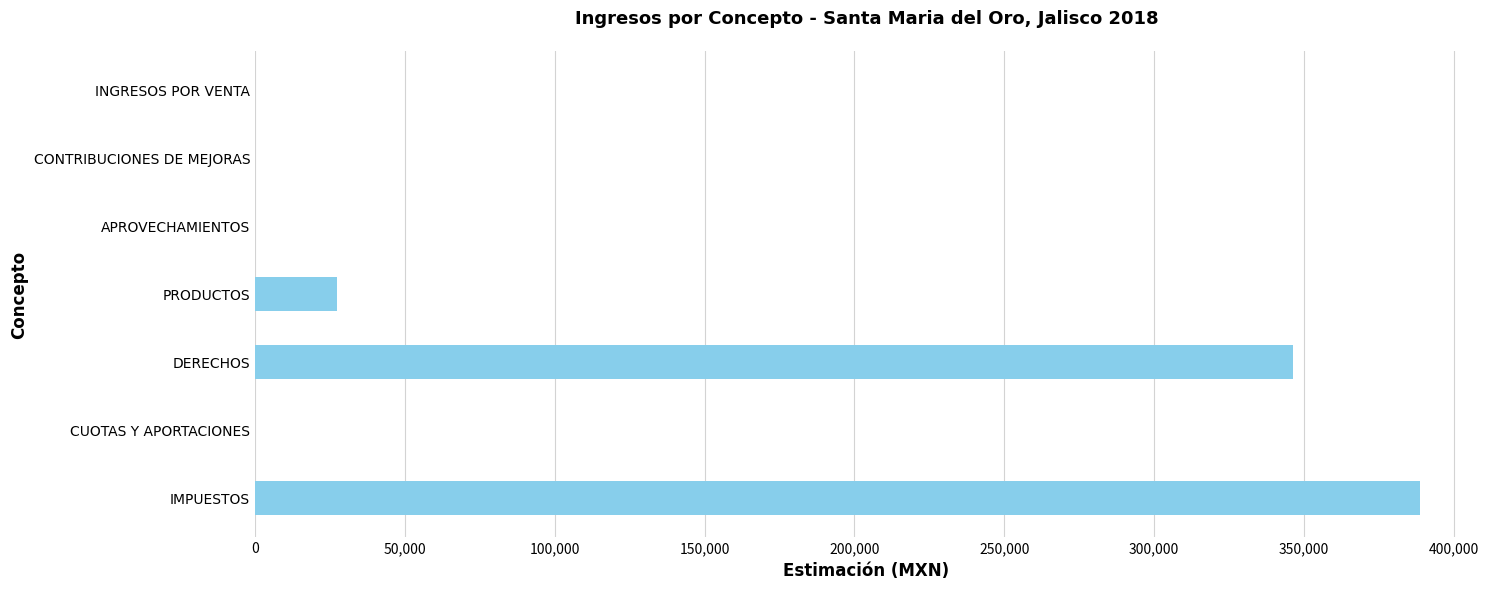

What is the average value?

108927